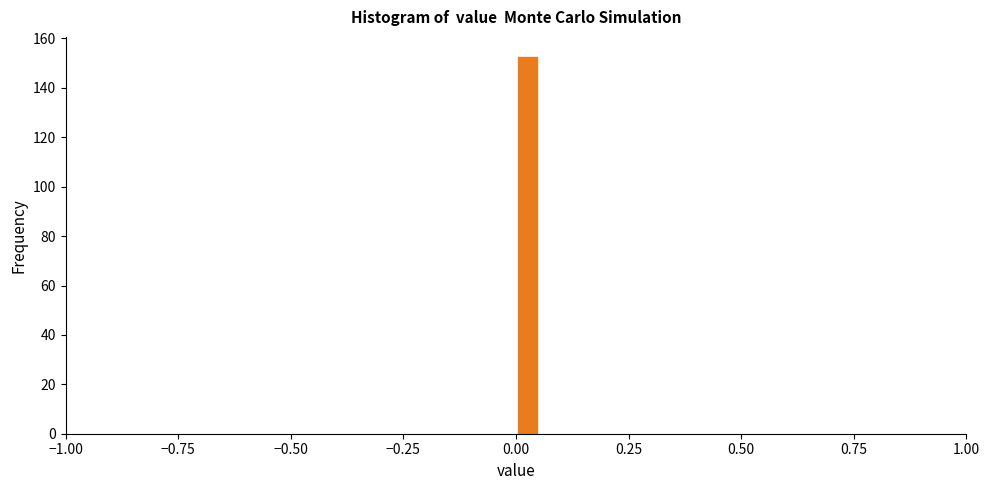

Read against the x-axis, roughly where is the centre of the tallest bar?

0.05